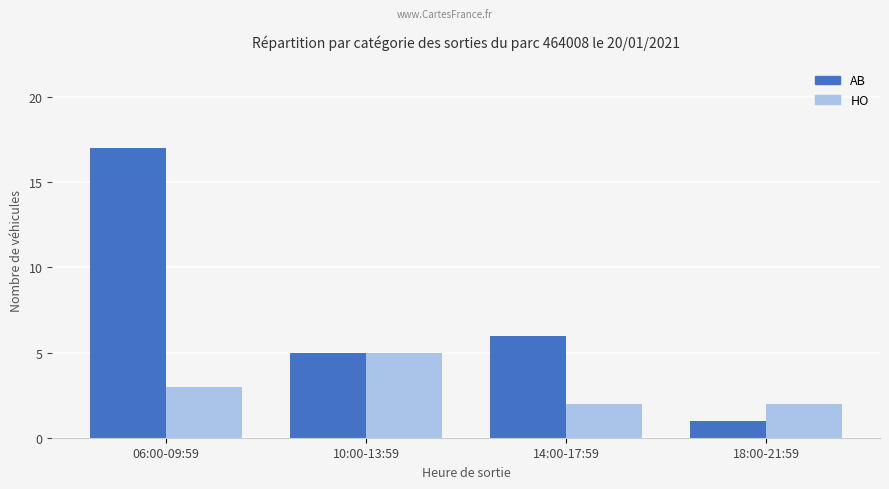

At which label is HO closest to 3?

06:00-09:59